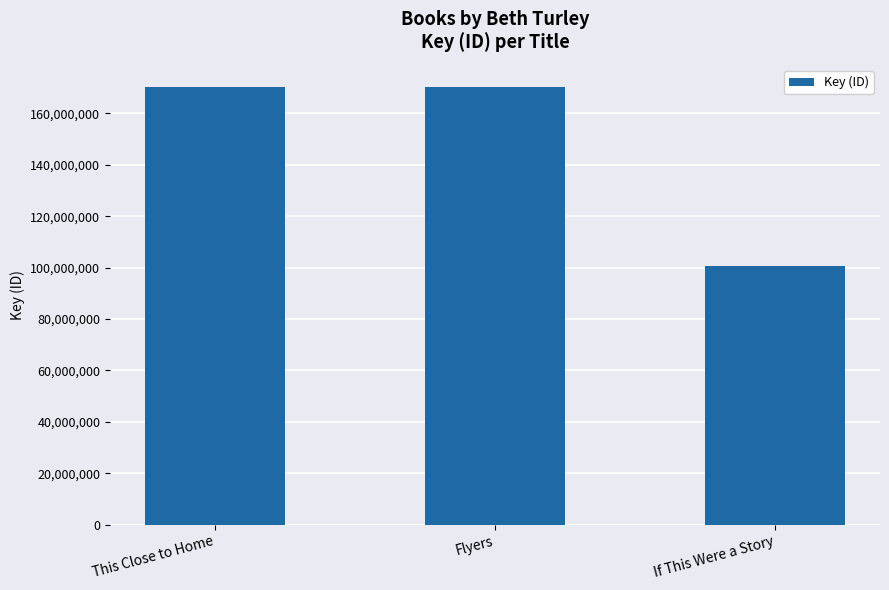

What is the minimum value shown in the chart?

100648824